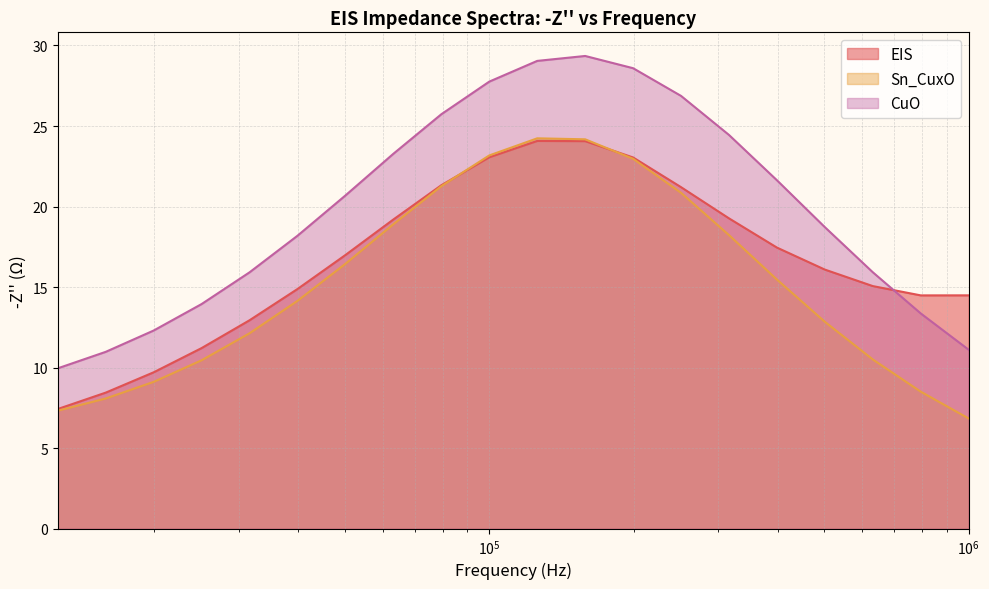

What is the difference between the maximum and minimum values in the CuO series?

19.4